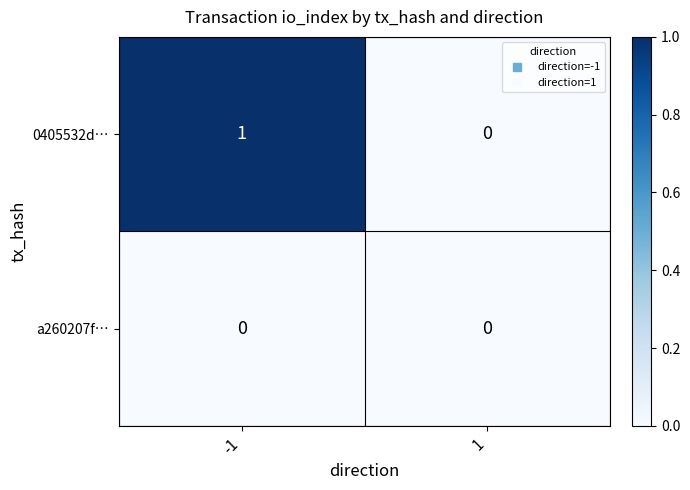

Reading left to right, transcribe all the data shown in this chart.

0405532d…: -1=1	1=0
a260207f…: -1=0	1=0